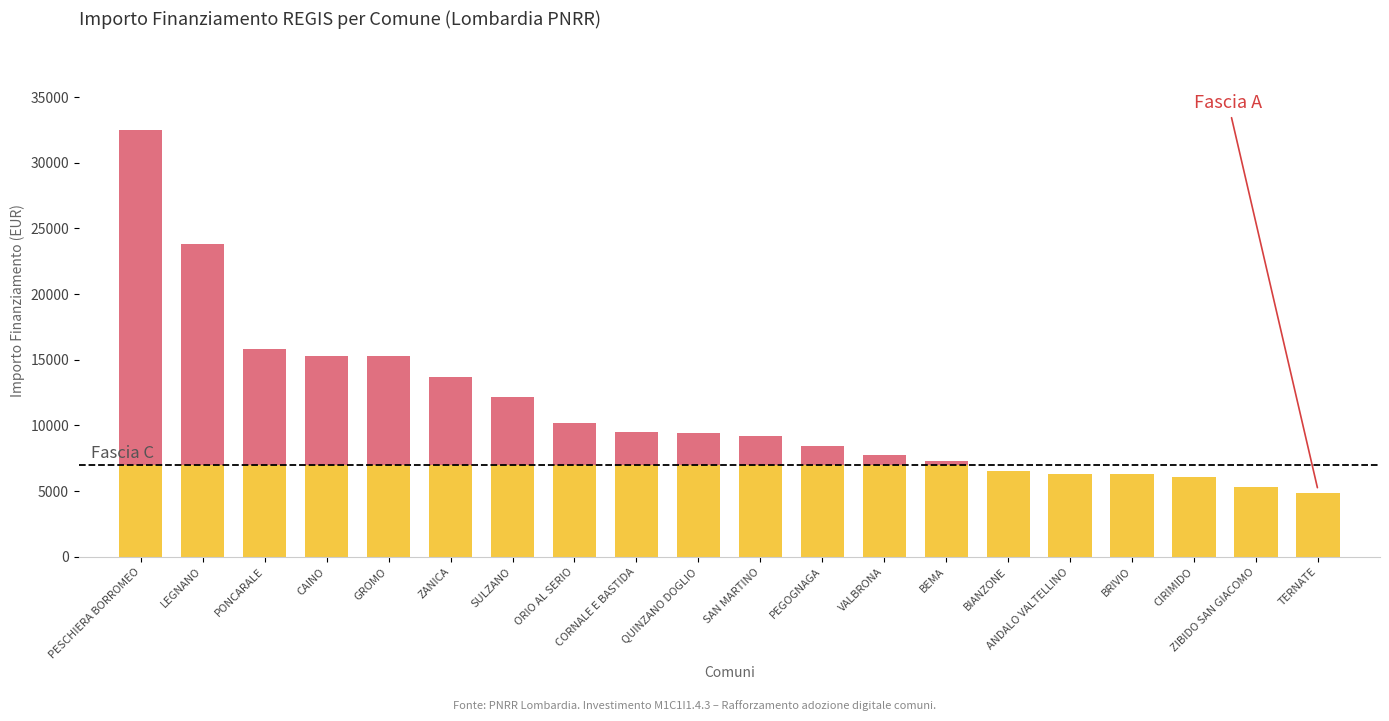

What is the total value across all series at ZIBIDO SAN GIACOMO?

5331